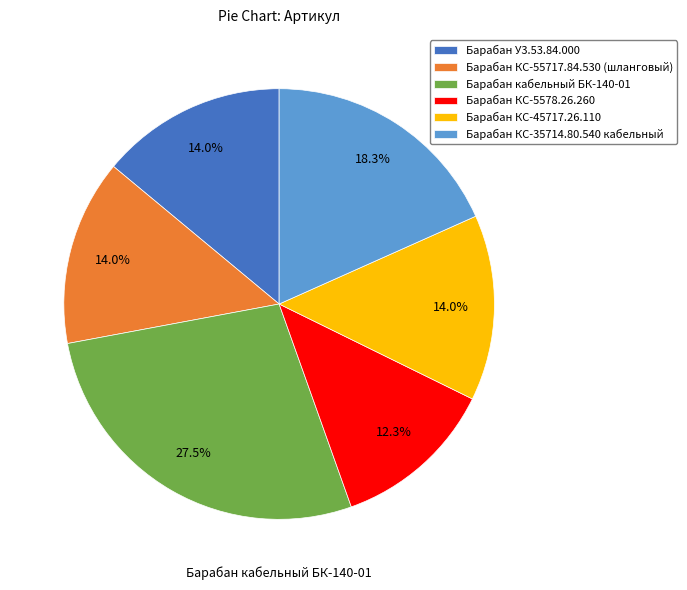

How many slices are in this pie chart?

6